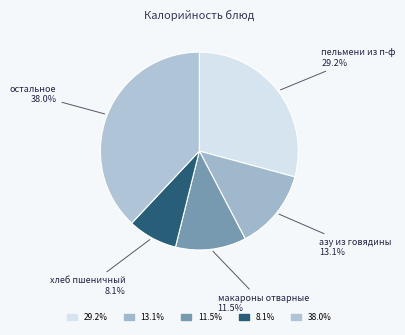

How many segments does this pie chart have?

5